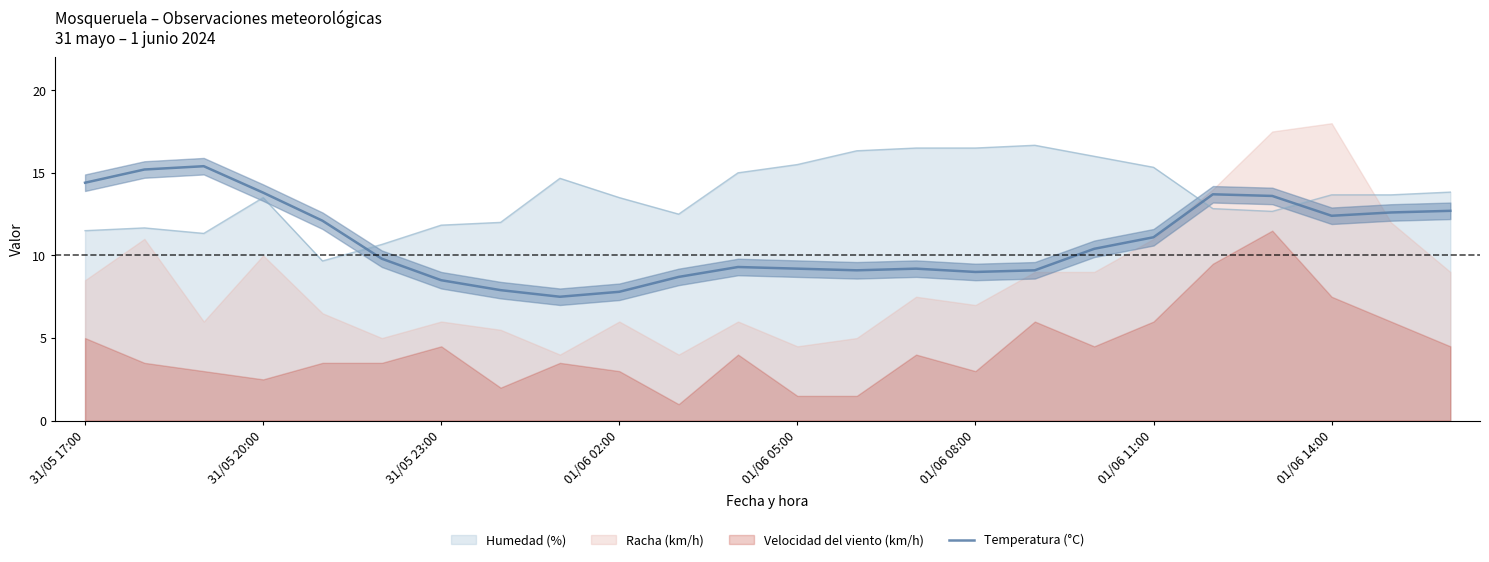

Which has a higher value, 22 or 20?

20